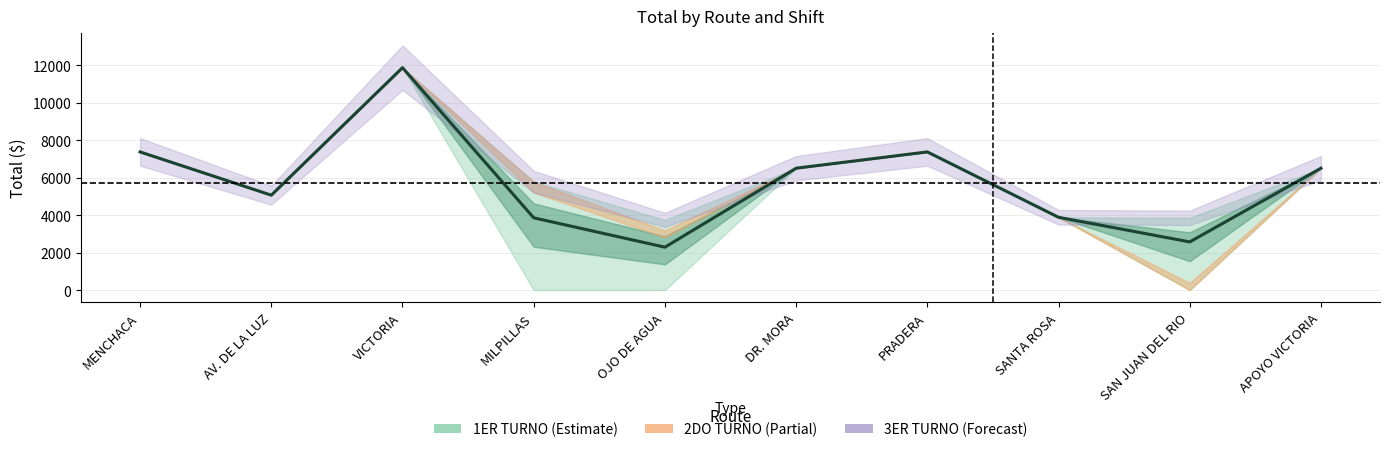

What is the difference between the values at APOYO VICTORIA and OJO DE AGUA?

4218.3